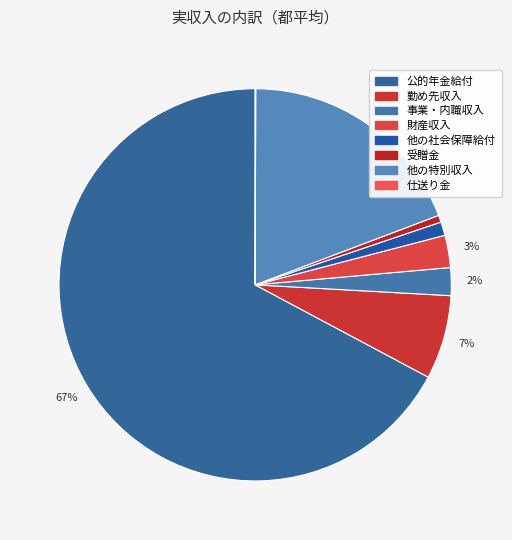

True or false: 他の特別収入 accounts for 34% of the total.

False